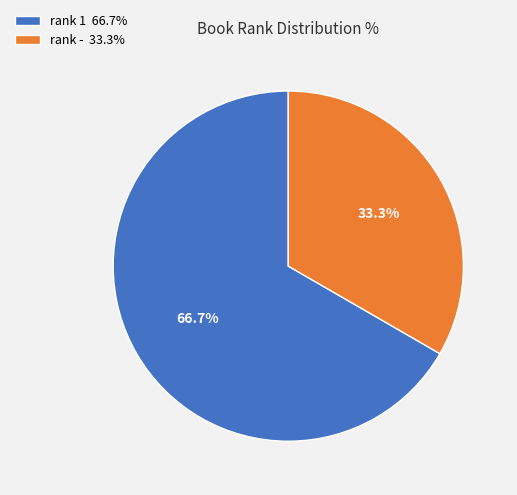

How many segments does this pie chart have?

2